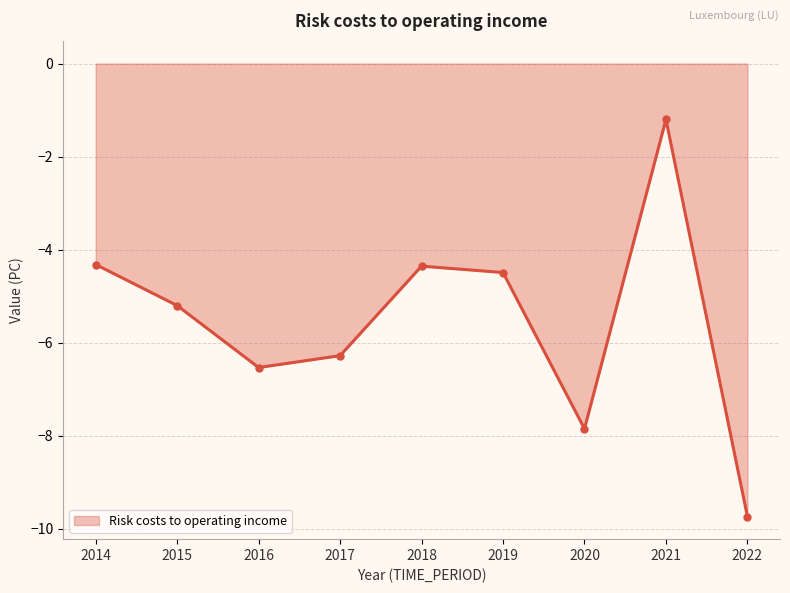

What is the value of the 3rd point from the left?

-6.5